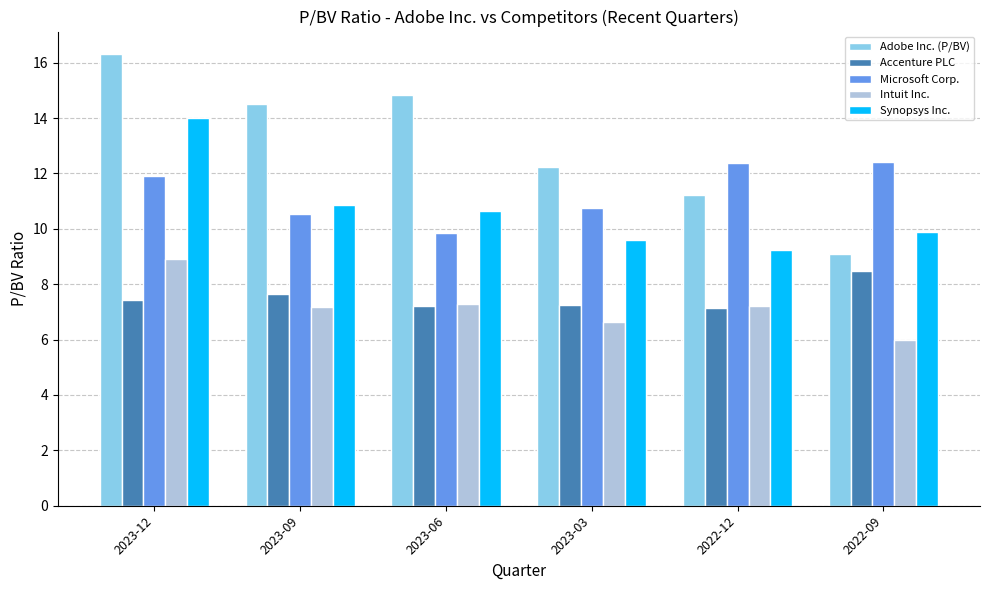

What is the average value of the Synopsys Inc. series?

10.7